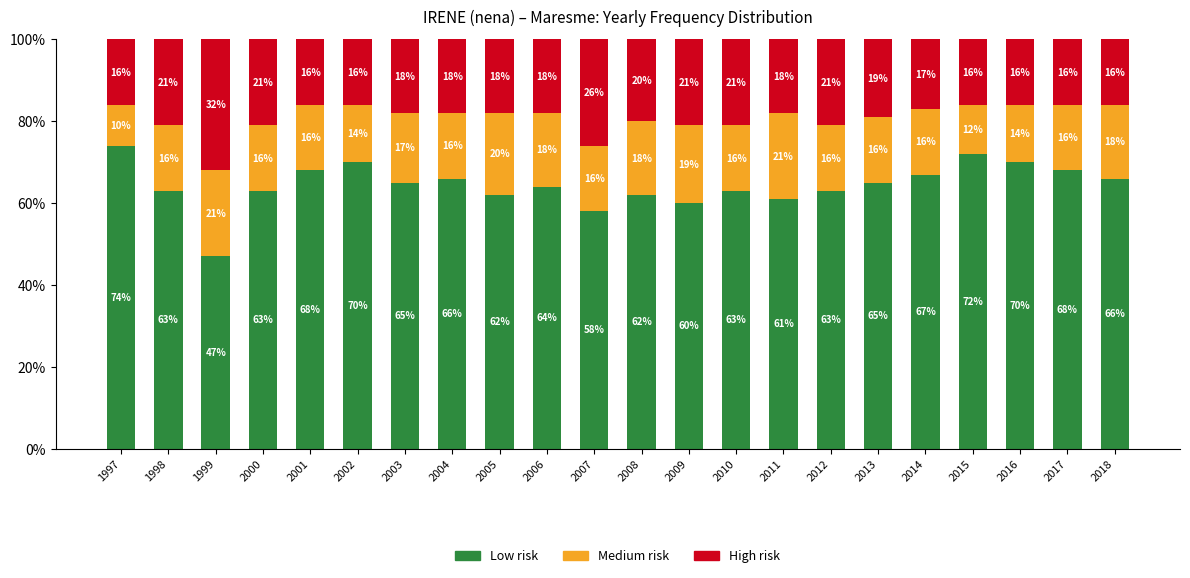

Which category has the highest value in the Low risk series?

1997